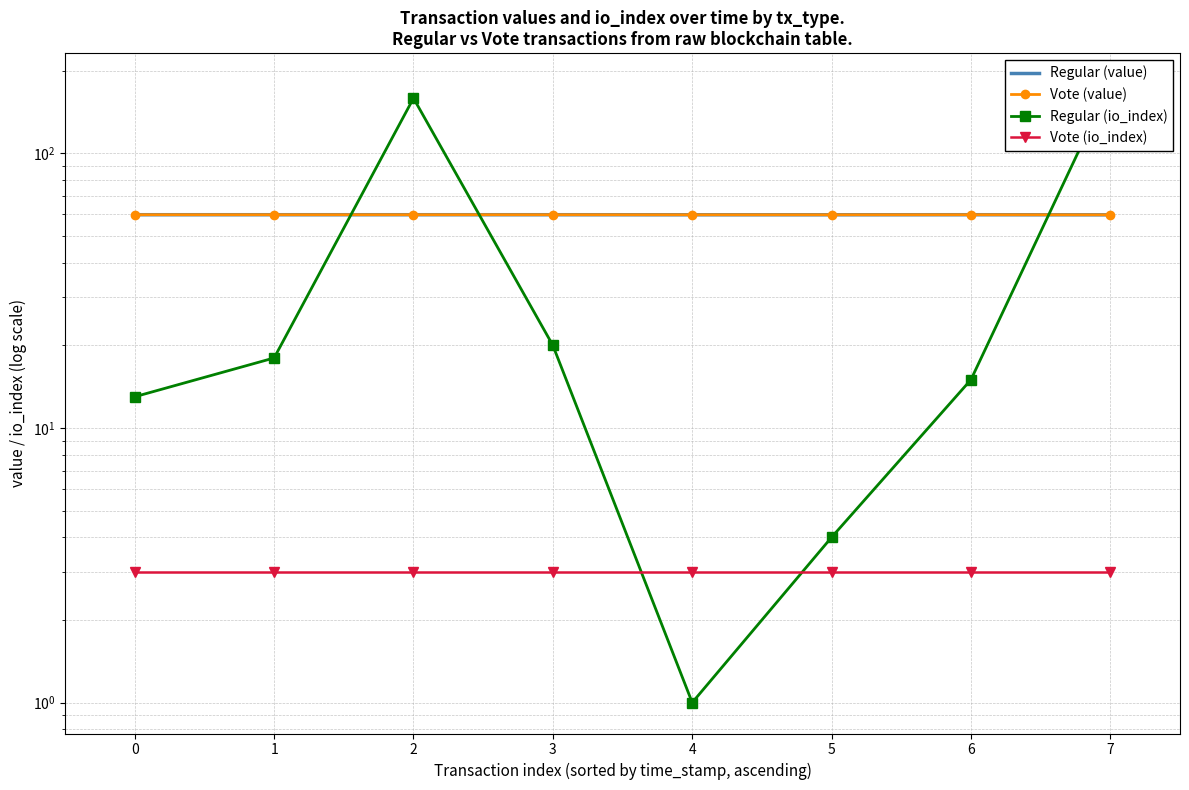

Between 0 and 2, which series saw the biggest shift?

Regular (io_index)